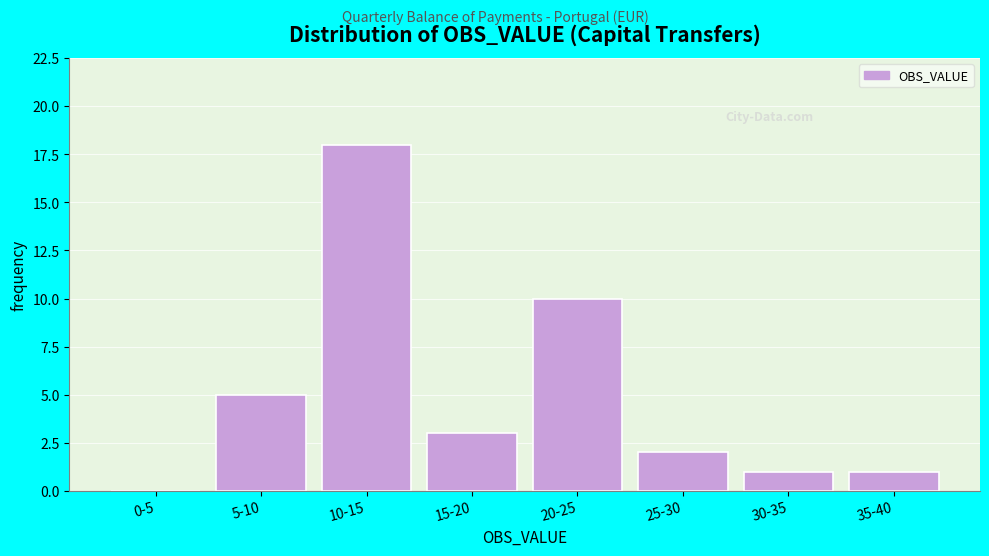

Reading left to right, list all the values displayed in this chart.

0-5=0	5-10=5	10-15=18	15-20=3	20-25=10	25-30=2	30-35=1	35-40=1